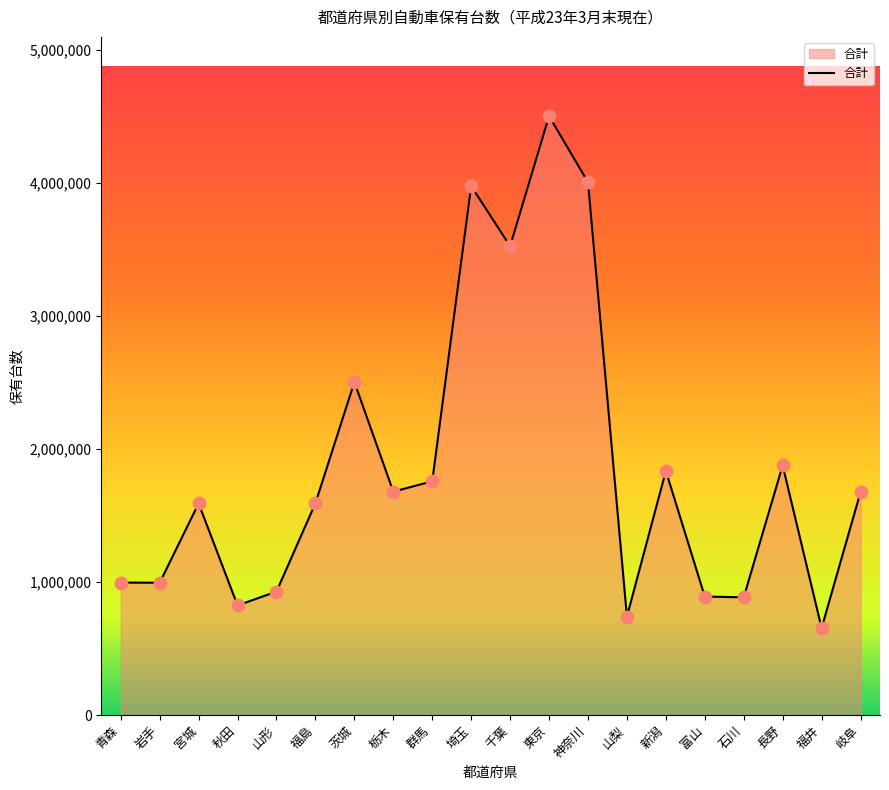

Which has a higher value, 長野 or 群馬?

長野